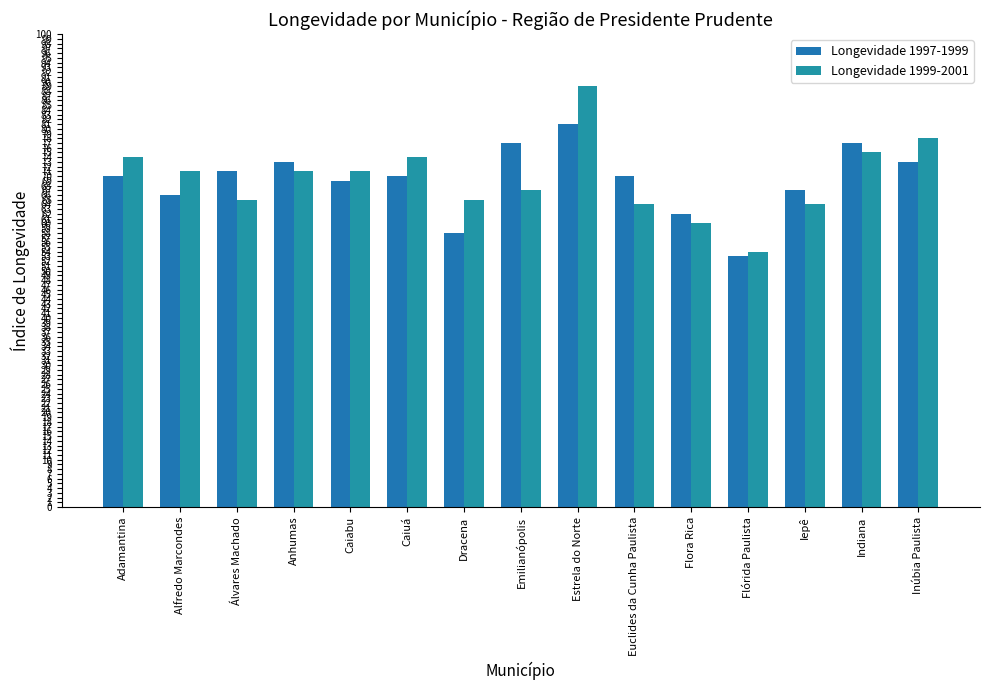

Which series has the largest total across all categories?

Longevidade 1999-2001